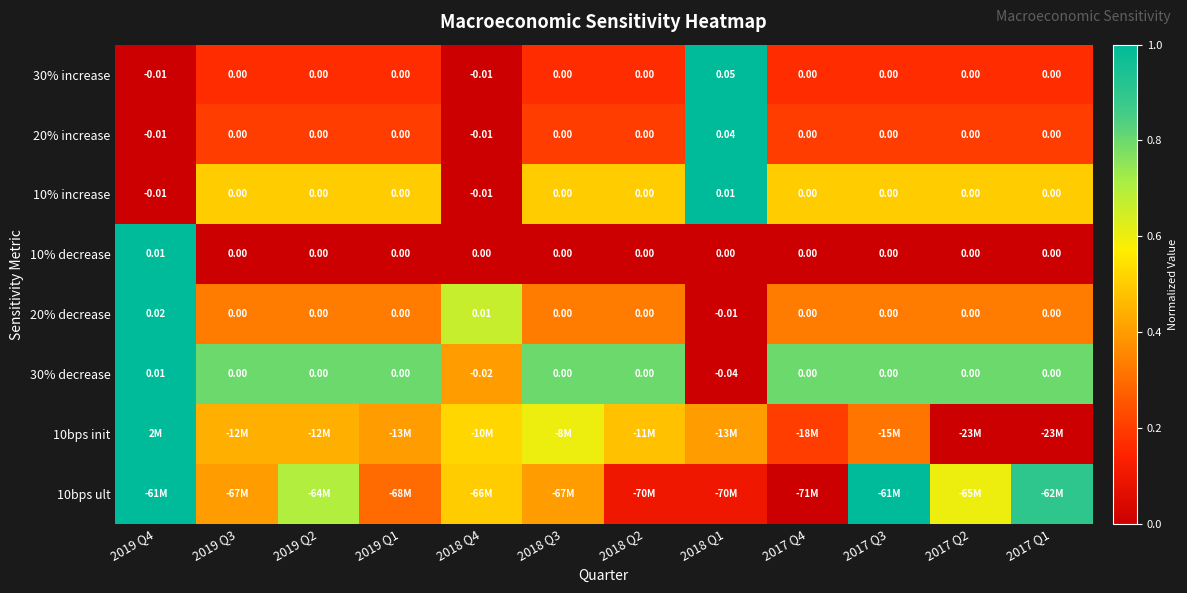

Is the value of 30% decrease at 2017 Q1 greater than the value of 10% increase at 2019 Q4?

Yes